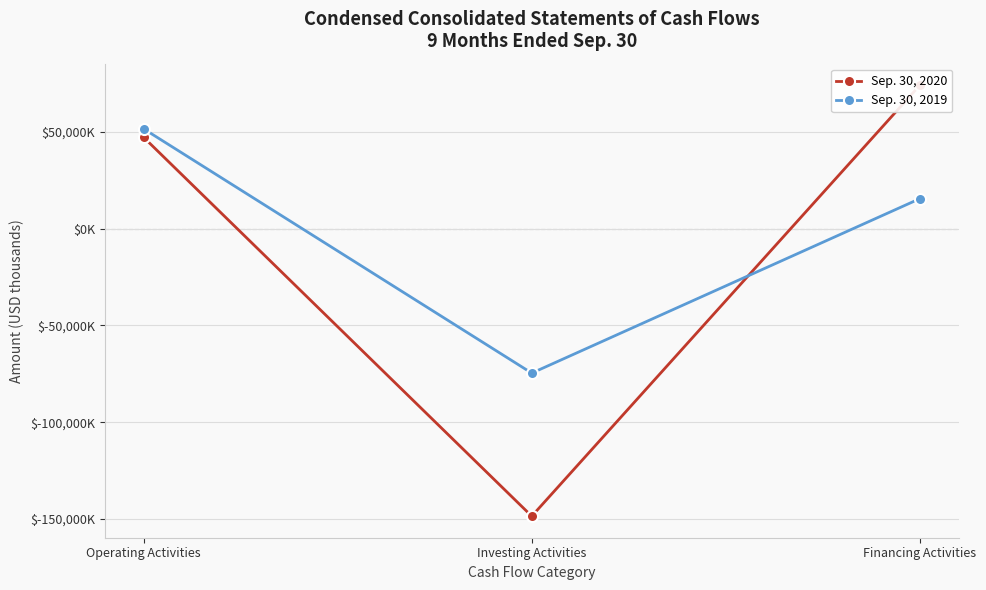

What is the minimum value shown in the chart?

-148572